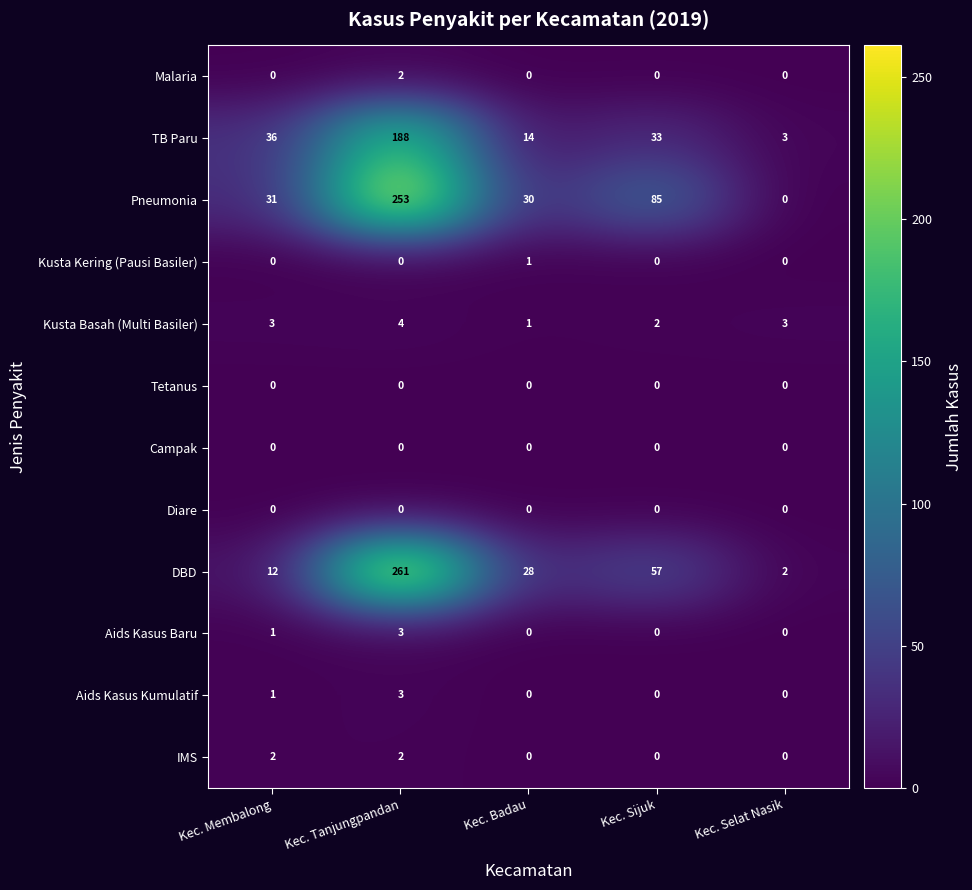

Where does the TB Paru series first go above 33?

Kec. Membalong